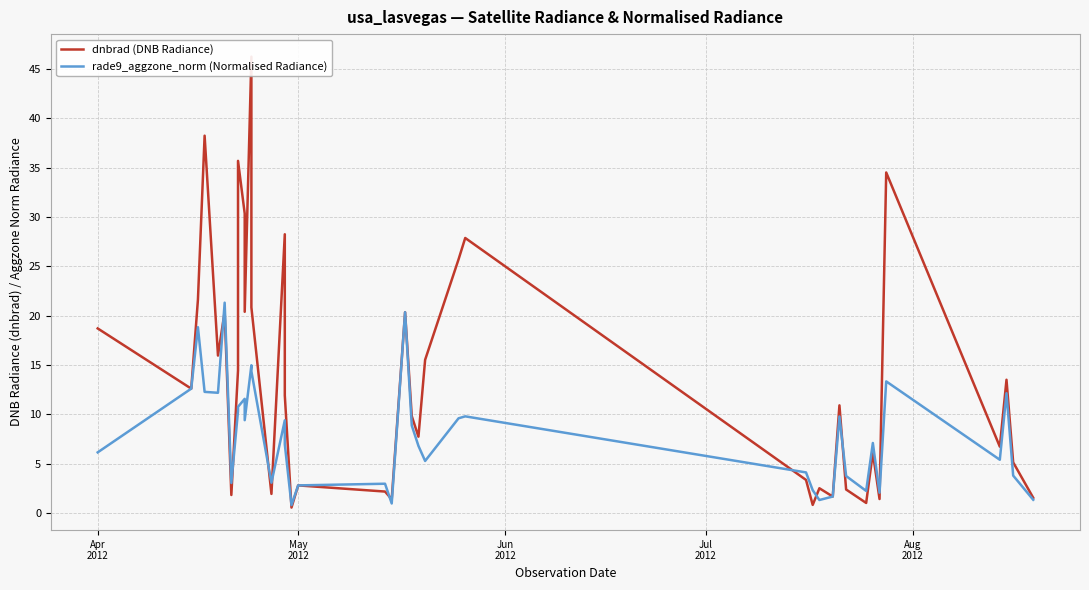

At how many categories does at least one series exceed 36?

2